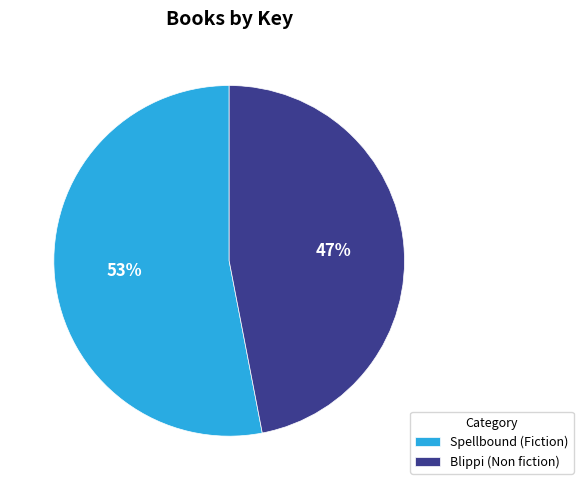

Does Blippi (Non fiction) represent more than half of the total?

No